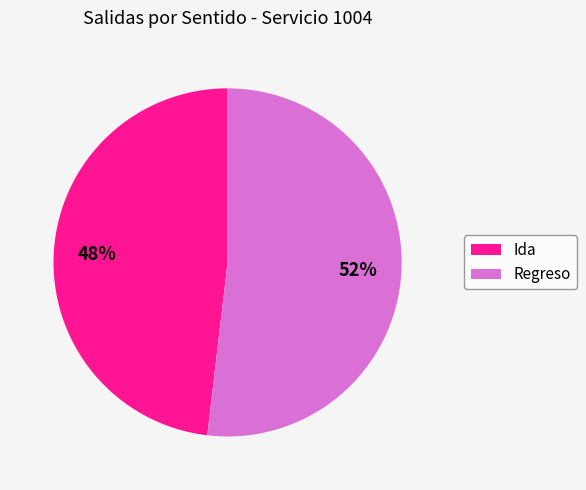

To the nearest percent, what is the average slice percentage?

50%